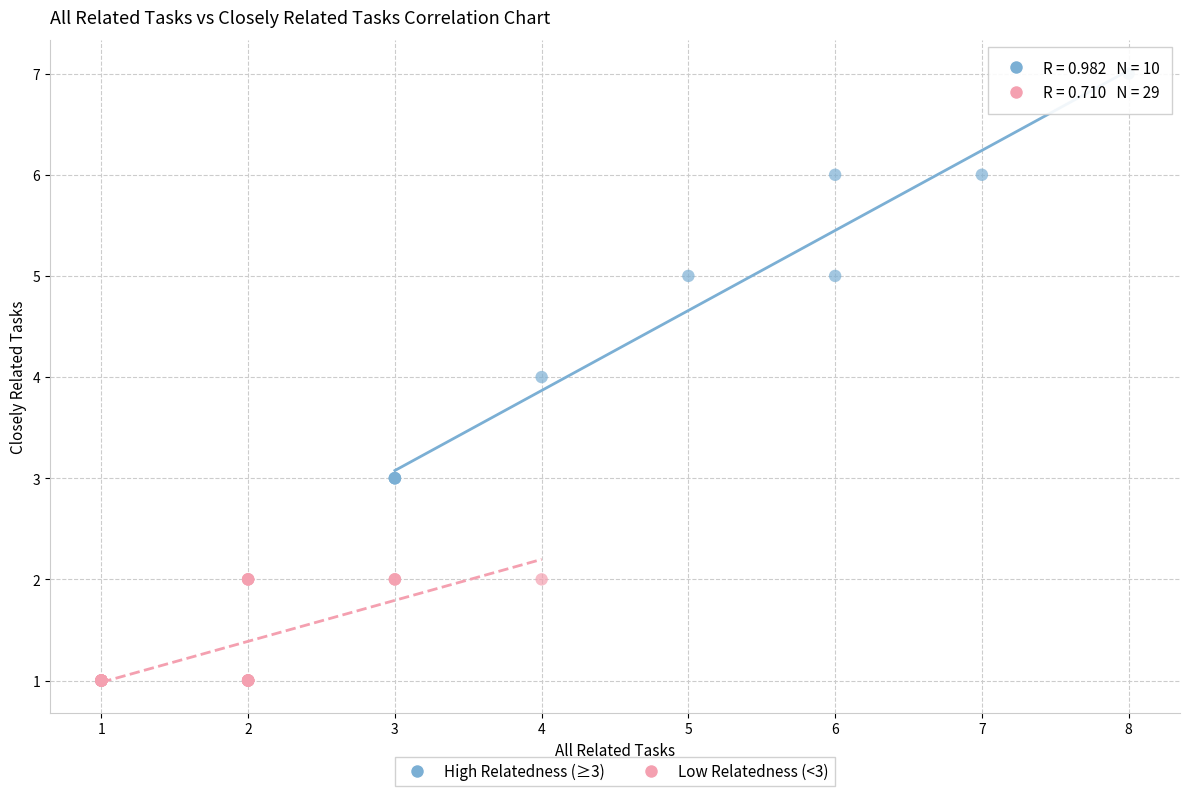

Which series has the widest spread of Y values?

High Relatedness (≥3)